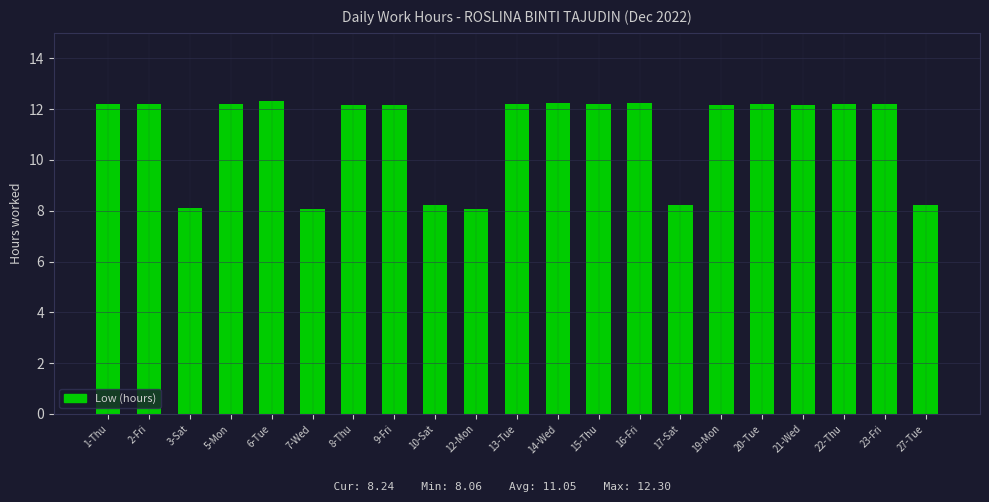

Is it true that the value at 21-Wed is 17.1?

False